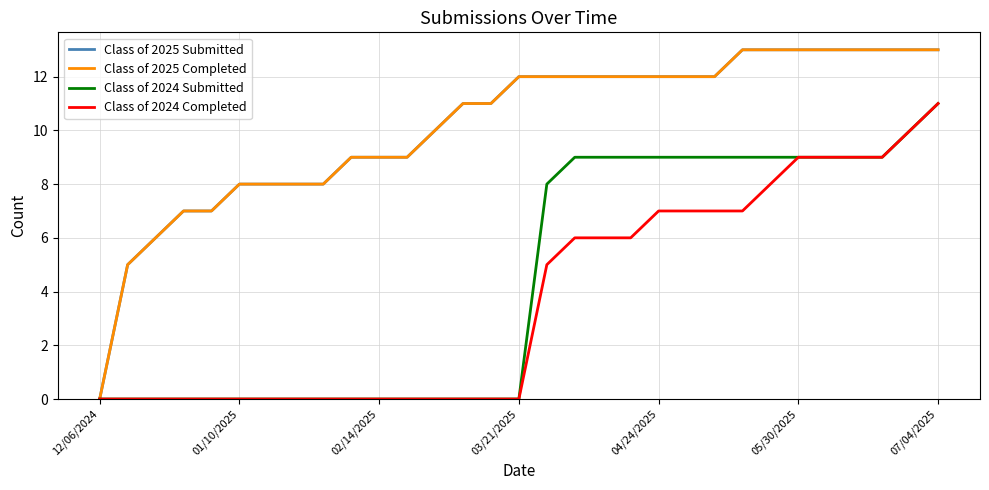

True or false: Class of 2025 Submitted and Class of 2025 Completed intersect in this chart.

False